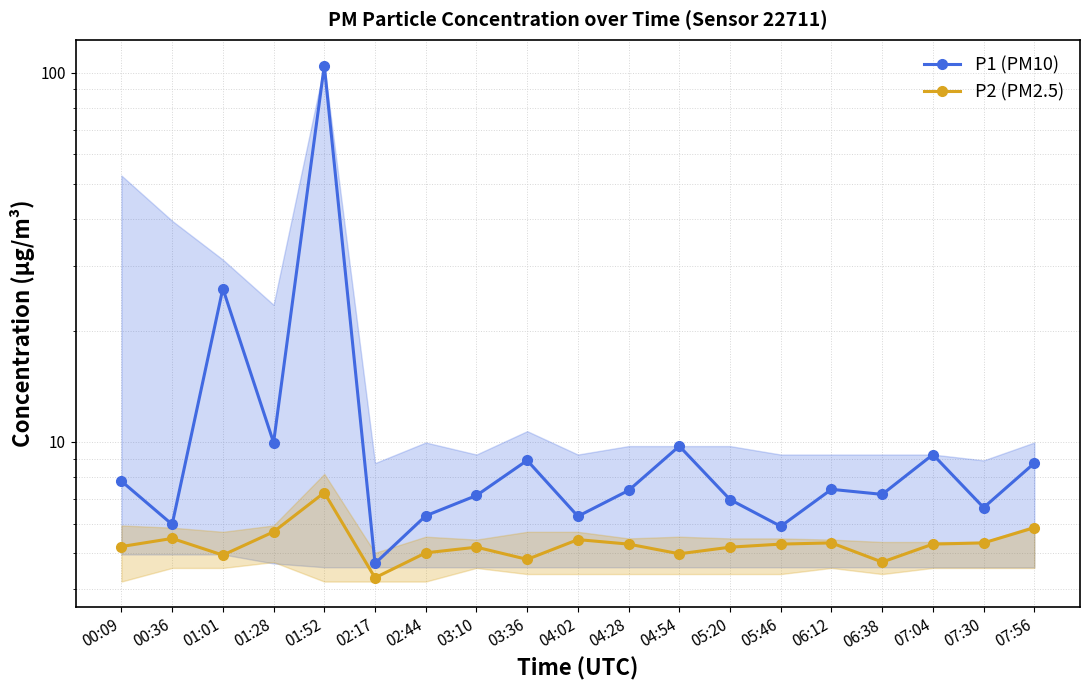

Which series has the largest range (max minus min)?

P1 (PM10)